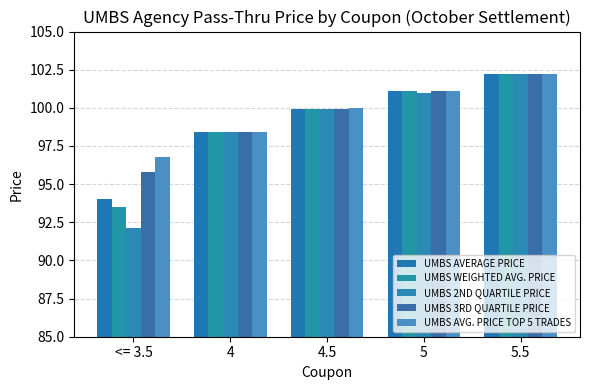

What is the label of the 5th bar from the right?

<= 3.5